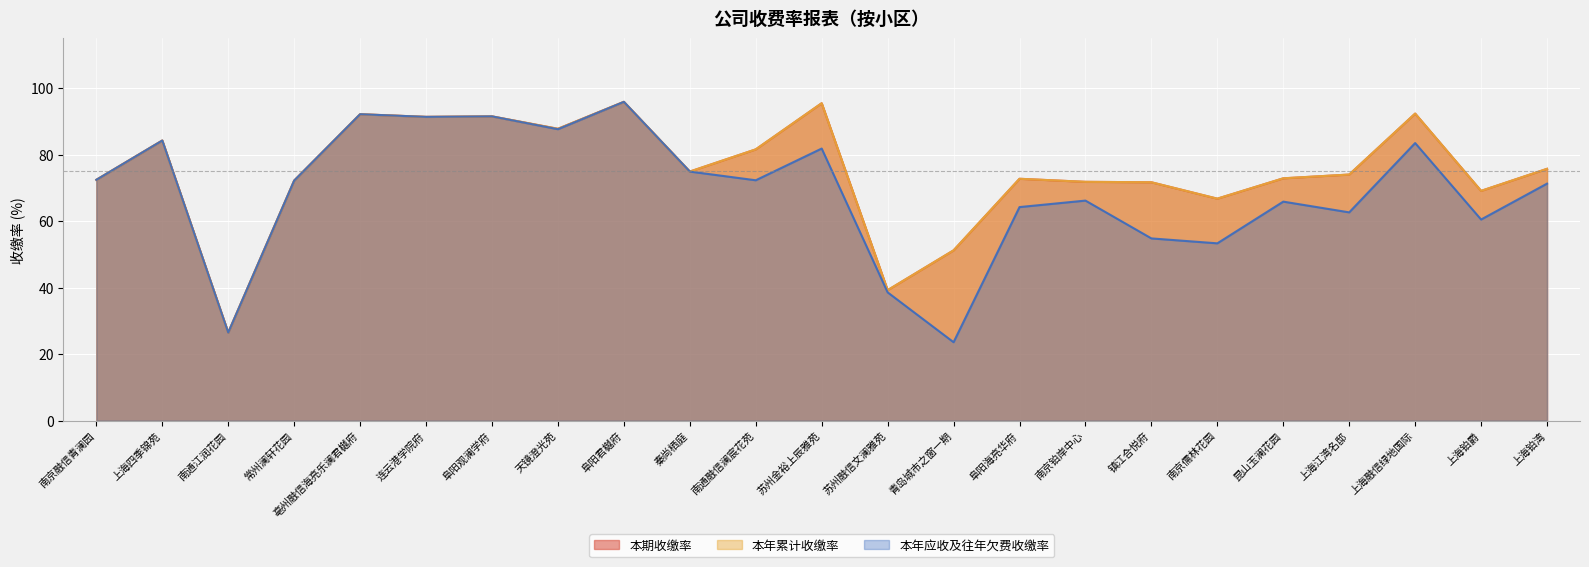

Where does the 本年累计收缴率 series first go above 73?

上海四季锦苑